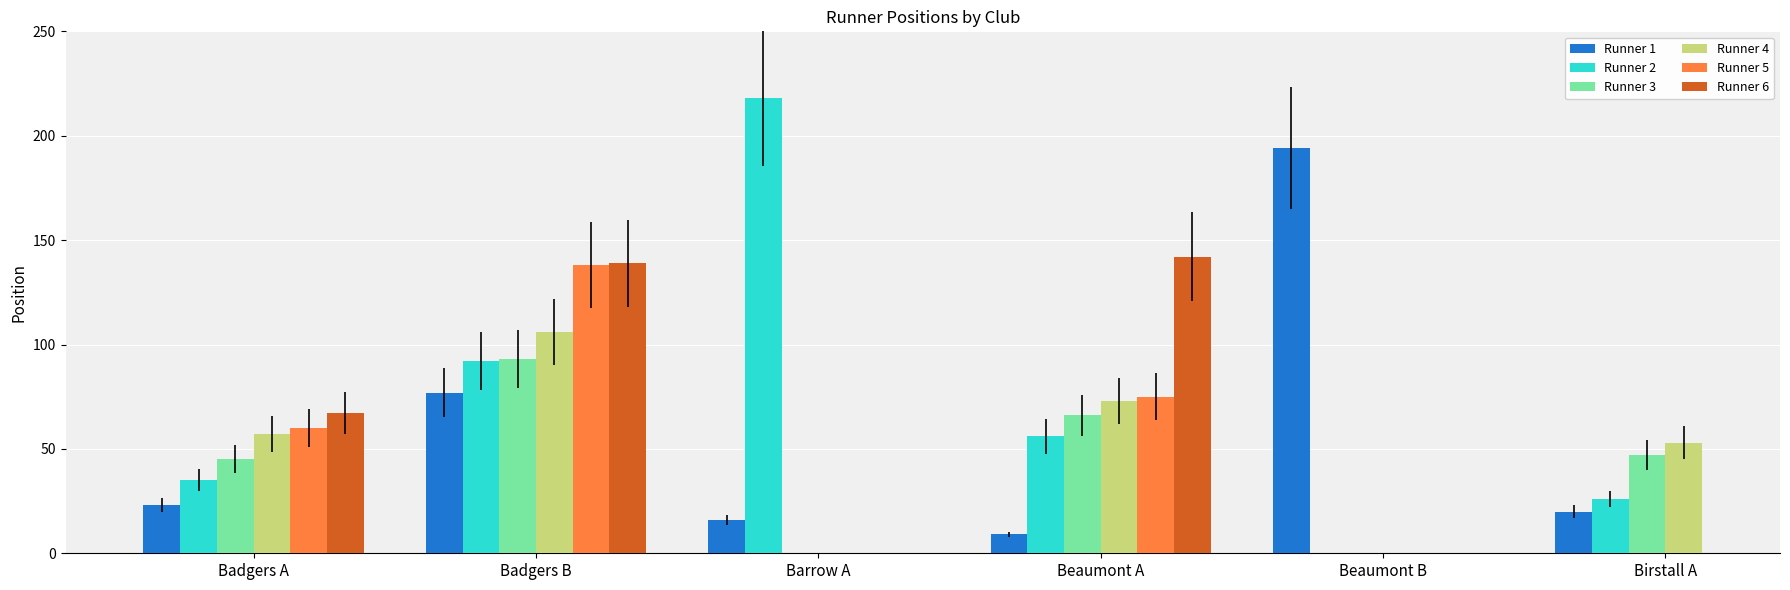

What is the difference between the maximum and minimum values in the Runner 1 series?

185